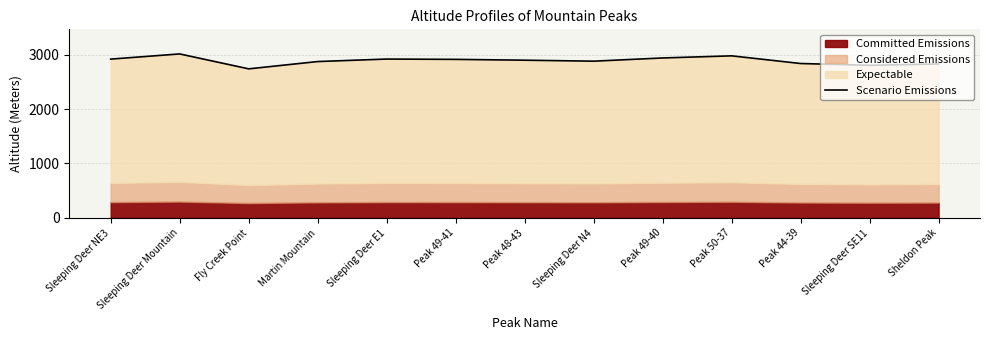

How many points are higher than both their immediate neighbors (excluding endpoints)?

3